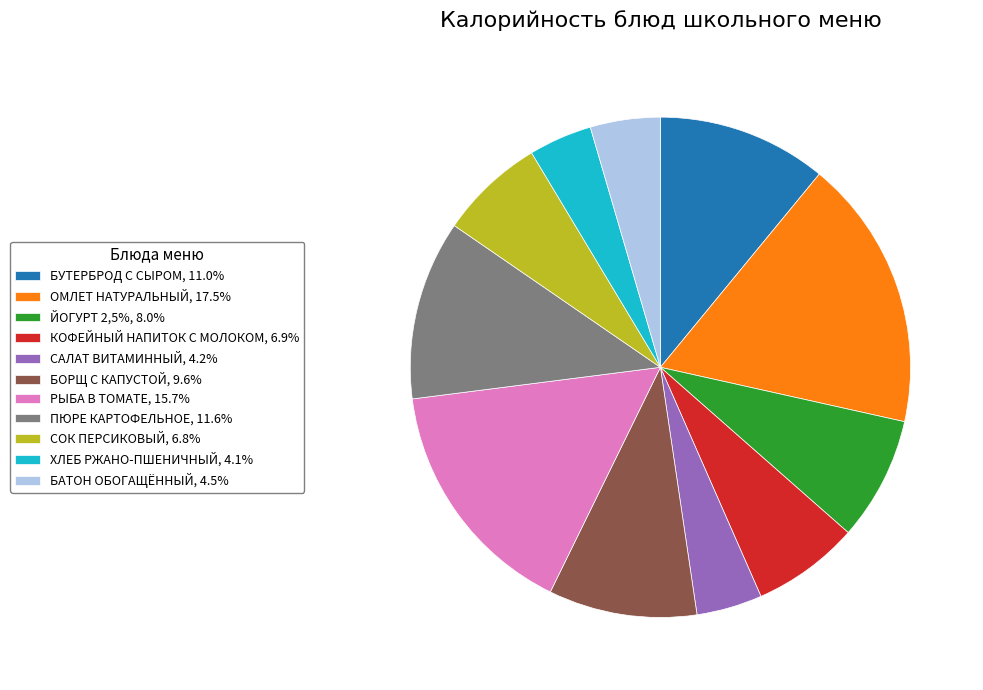

Do КОФЕЙНЫЙ НАПИТОК С МОЛОКОМ, 6.9% and СОК ПЕРСИКОВЫЙ, 6.8% together represent more than half of the pie?

No